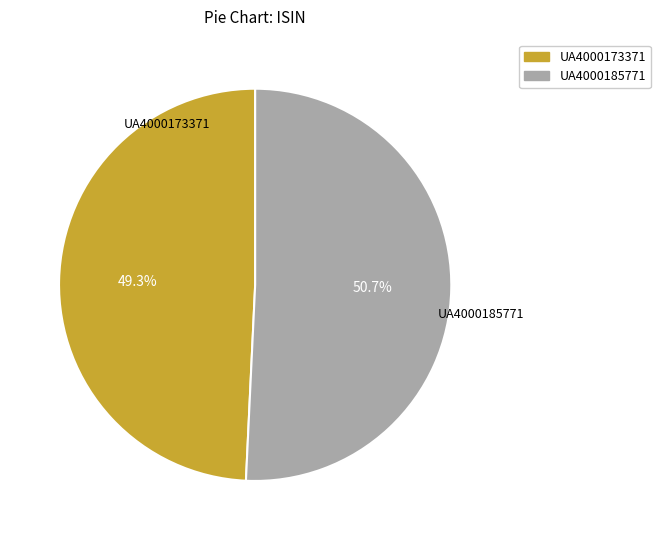

What is the ratio of the value at UA4000173371 to the value at UA4000185771?

1.0